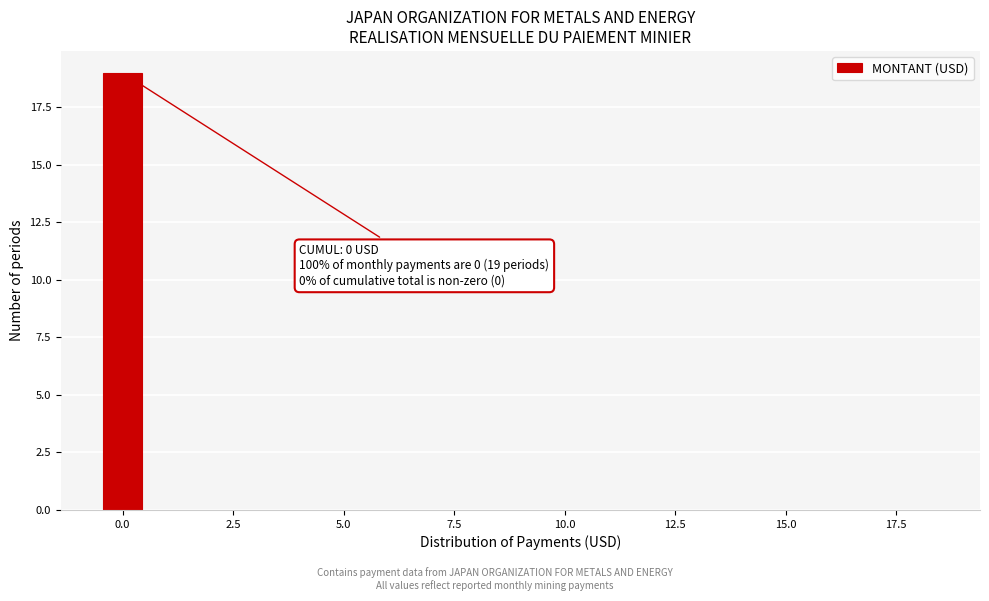

Read against the x-axis, roughly where is the centre of the tallest bar?

0.0